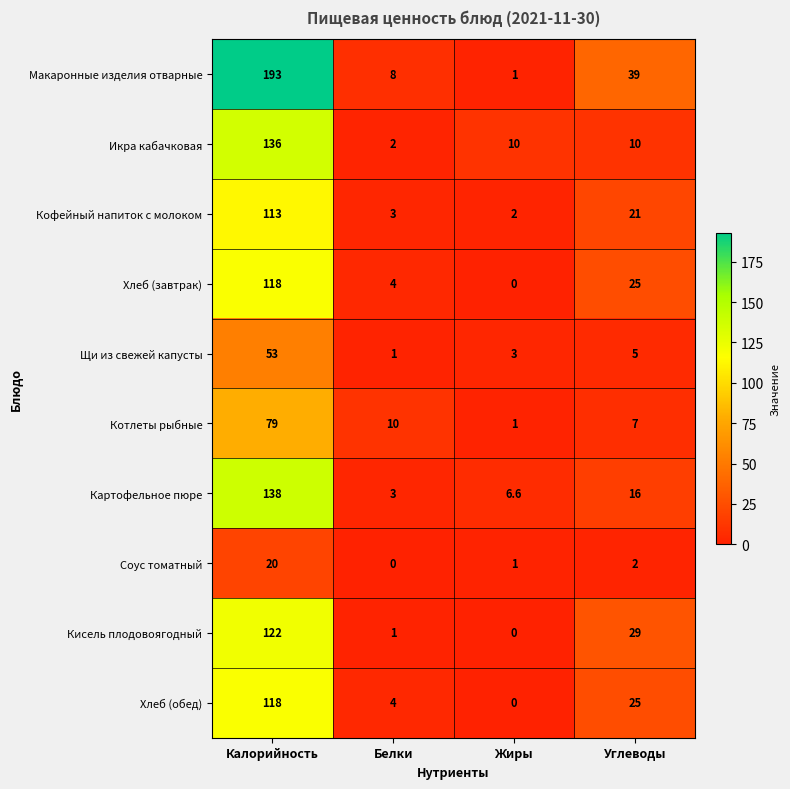

What is the total value across all series at Углеводы?

179.0